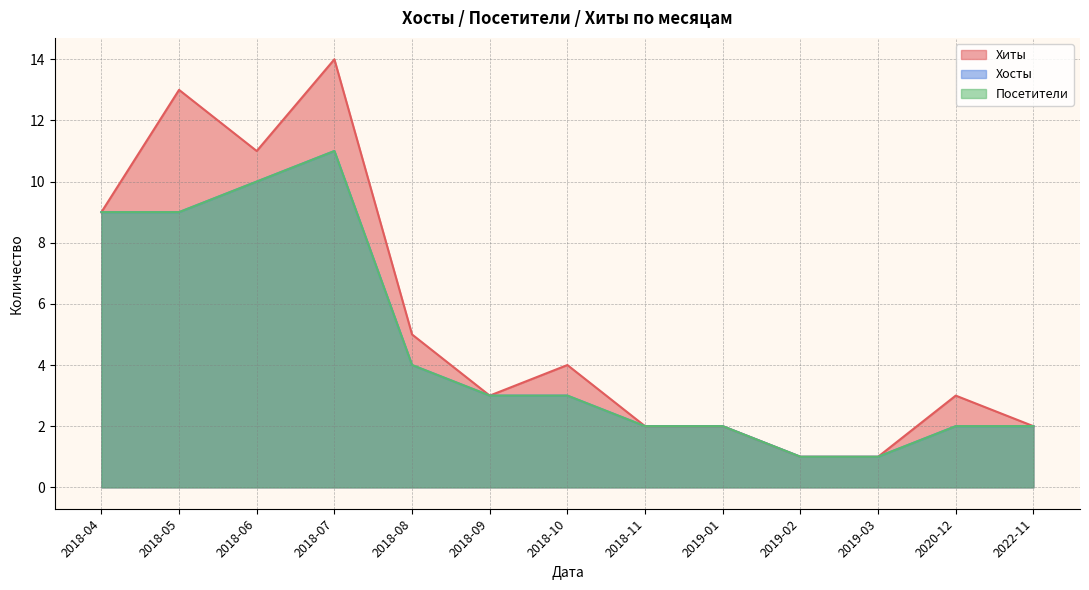

At which label does Хосты reach its minimum?

2019-02